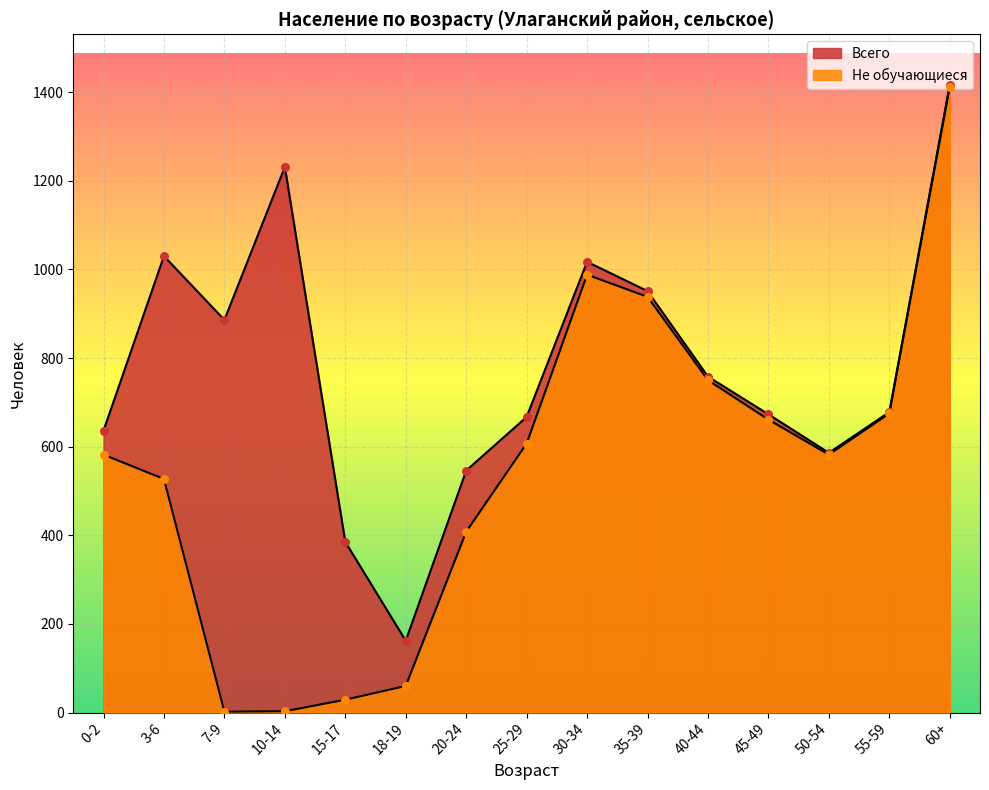

Which series has the widest spread of Y values?

Не обучающиеся